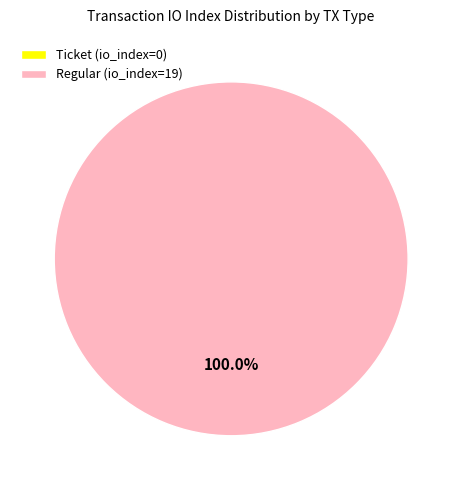

Which has a higher value, Ticket (io_index=0) or Regular (io_index=19)?

Regular (io_index=19)